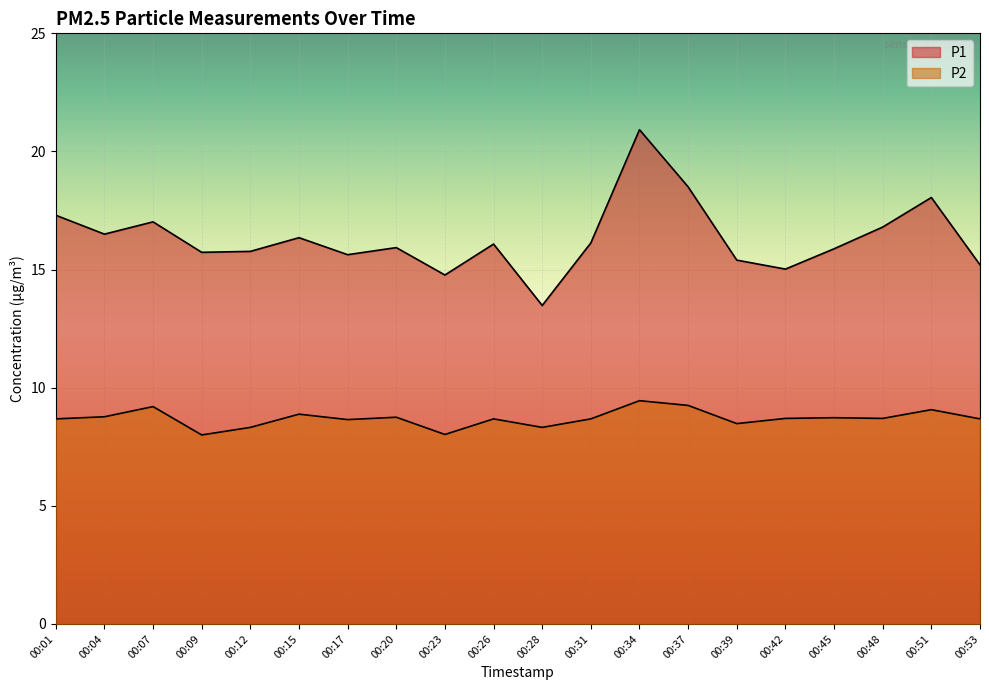

Reading left to right, extract all data points from this chart.

P1: 00:01=17.3	00:04=16.5	00:07=17.0	00:09=15.7	00:12=15.8	00:15=16.4	00:17=15.6	00:20=15.9	00:23=14.8	00:26=16.1	00:28=13.5	00:31=16.1	00:34=20.9	00:37=18.5	00:39=15.4	00:42=15.0	00:45=15.9	00:48=16.8	00:51=18.1	00:53=15.2
P2: 00:01=8.7	00:04=8.8	00:07=9.2	00:09=8.0	00:12=8.3	00:15=8.9	00:17=8.7	00:20=8.8	00:23=8.0	00:26=8.7	00:28=8.3	00:31=8.7	00:34=9.4	00:37=9.2	00:39=8.5	00:42=8.7	00:45=8.7	00:48=8.7	00:51=9.1	00:53=8.7